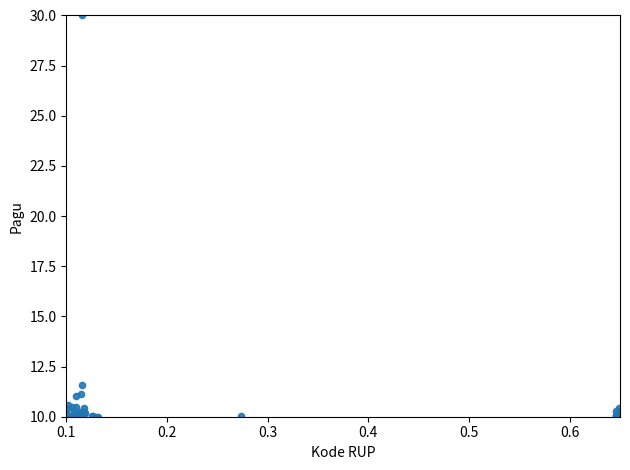

What Y value in the scatter plot is closest to 20?

11.6